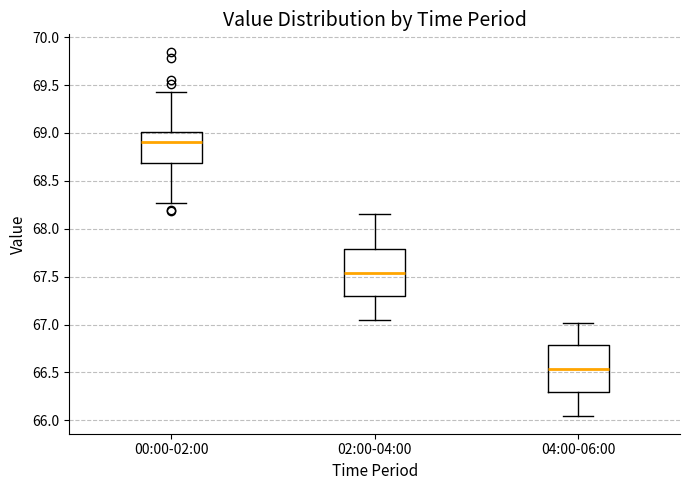

Reading left to right, transcribe this box plot: for each box, give where its median line is, the range the box spans, and where its two whiskers end, as read against the y-axis. The values are not printed on the chart, so give them approximately, as read against the axis.

00:00-02:00: median 68.90, box 68.70 to 69.00, whiskers 68.25 to 69.45
02:00-04:00: median 67.55, box 67.30 to 67.80, whiskers 67.05 to 68.15
04:00-06:00: median 66.55, box 66.30 to 66.80, whiskers 66.05 to 67.00